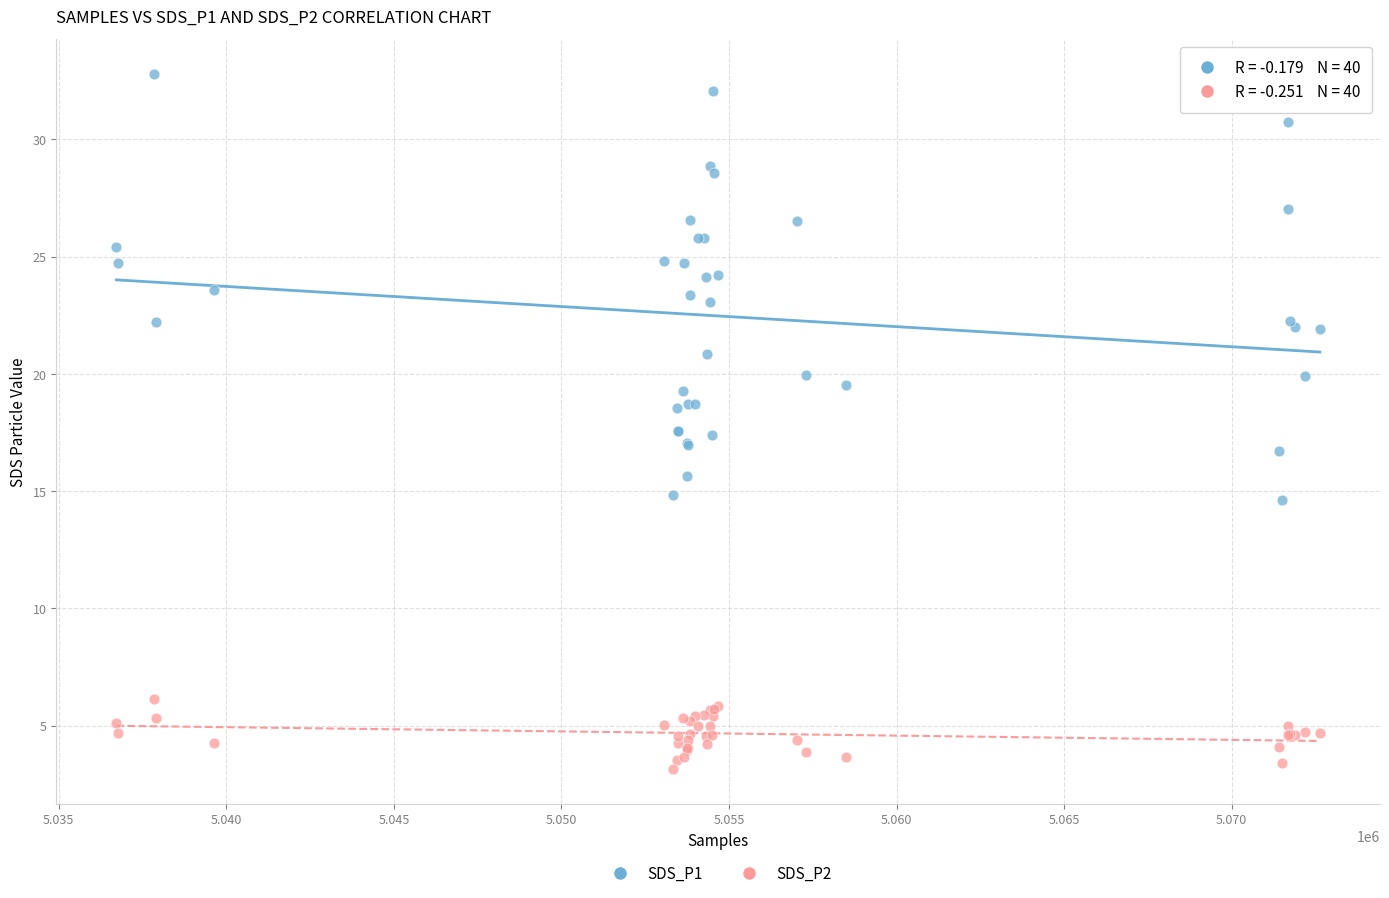

Which series contains the highest Y value?

SDS_P1